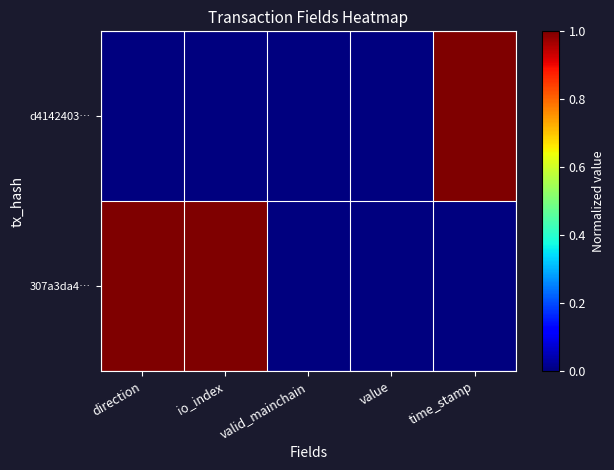

Reading left to right, list all the values displayed in this chart.

d4142403…: direction=0	io_index=0	valid_mainchain=0	value=0	time_stamp=1
307a3da4…: direction=1	io_index=1	valid_mainchain=0	value=0	time_stamp=0